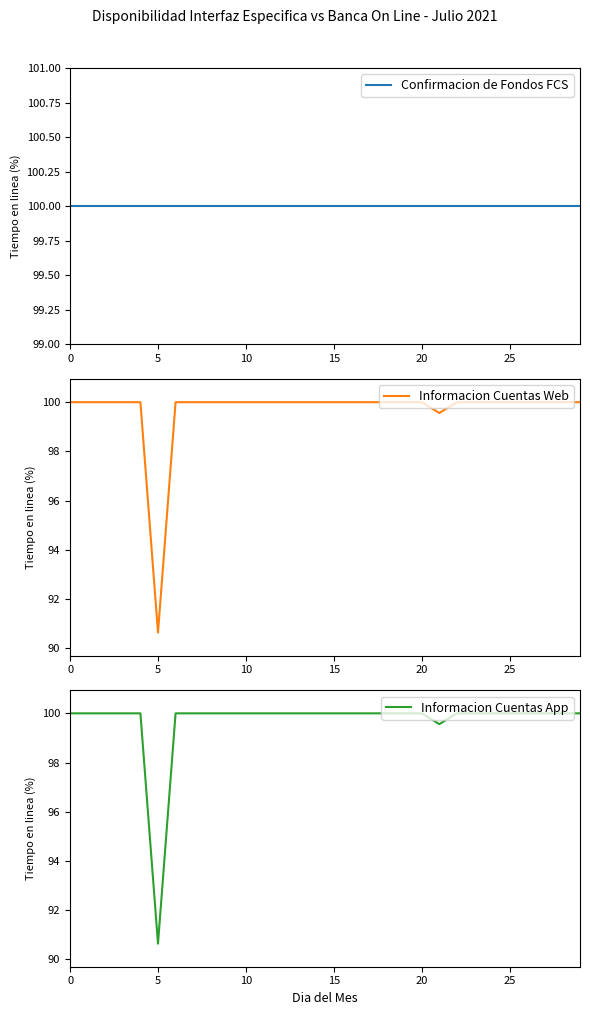

Is the value of Informacion Cuentas Web at 16 greater than the value of Informacion Cuentas App at 5?

No